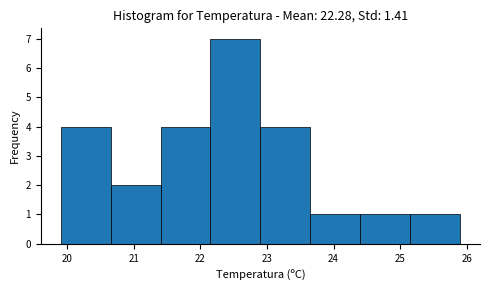

Reading left to right, list every bar in this chart as the range it spans on the x-axis followed by its height. Neither the bar edges nor the heights are printed on the chart, so give them approximately, as read against the axes.

19.90 to 20.65: 4
20.65 to 21.40: 2
21.40 to 22.15: 4
22.15 to 22.90: 7
22.90 to 23.65: 4
23.65 to 24.40: 1
24.40 to 25.15: 1
25.15 to 25.90: 1